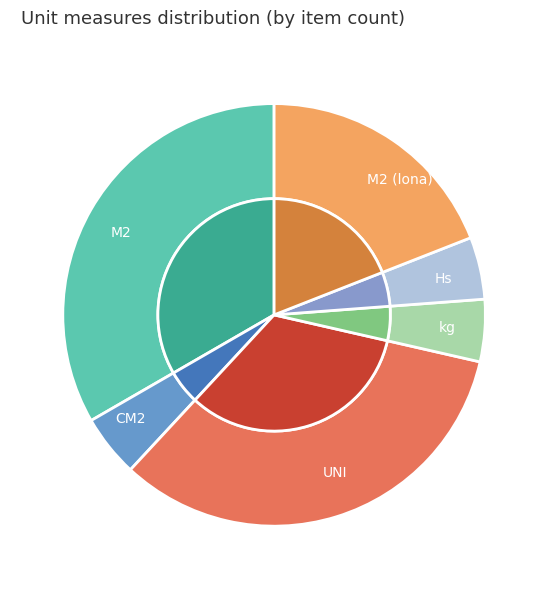

Combined, do Hs and kg account for over 50%?

No